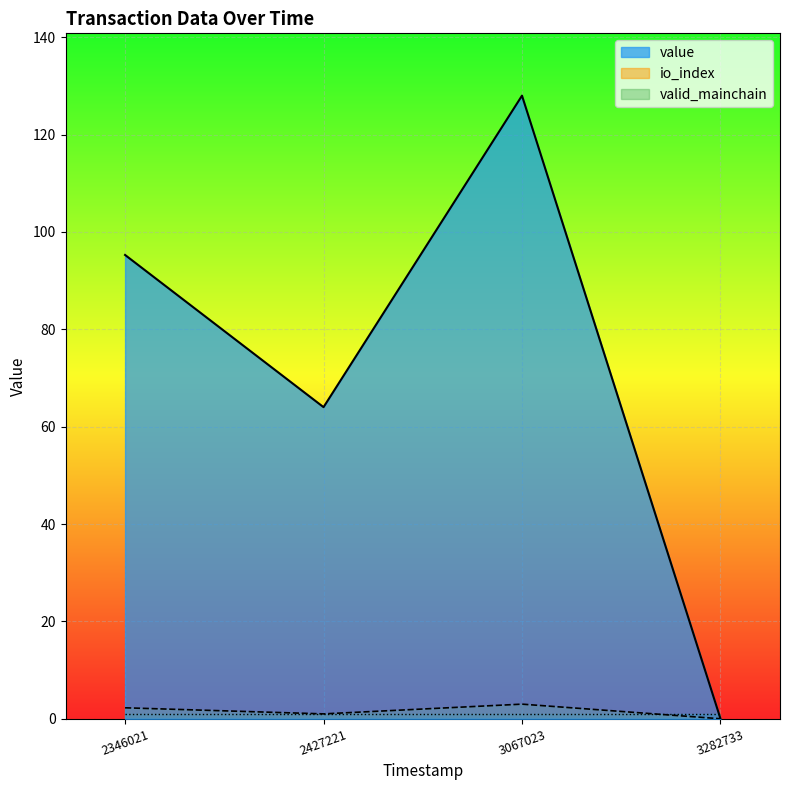

What is the sum of all value values?

287.3